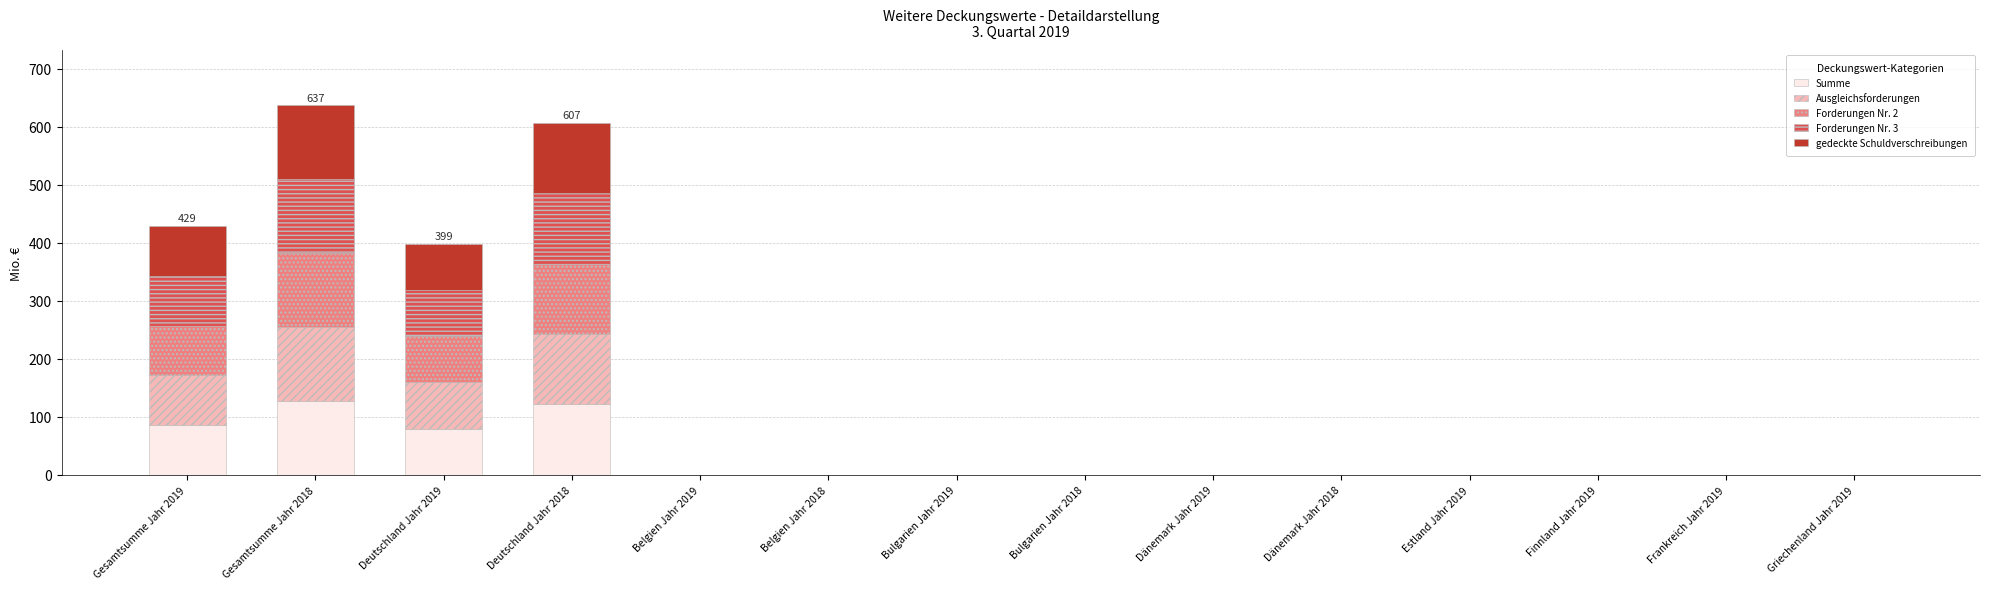

The Summe series shows 0.0 at Dänemark Jahr 2018. True or false?

True